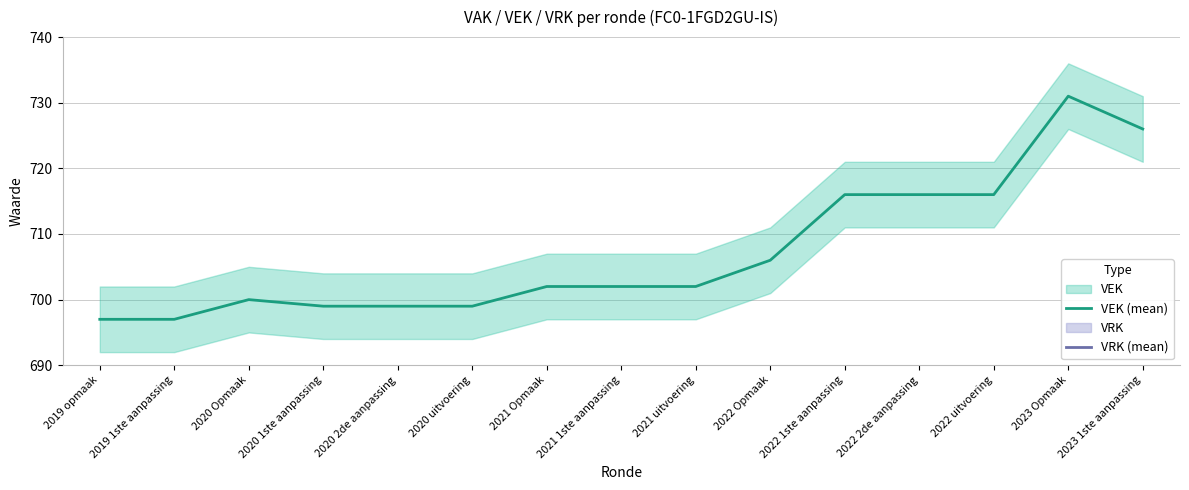

Where is VEK (mean) nearest to the value 714?

2022 1ste aanpassing